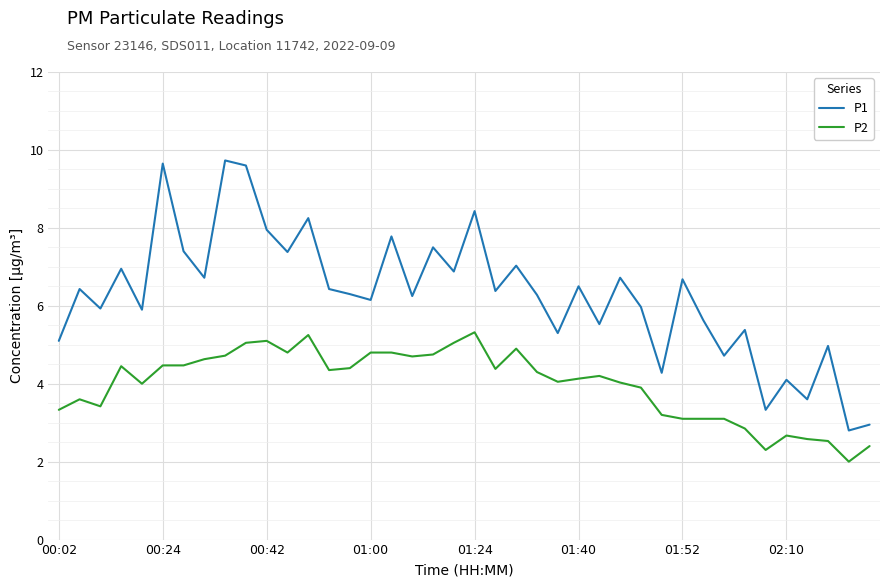

Which series has the largest range (max minus min)?

P1